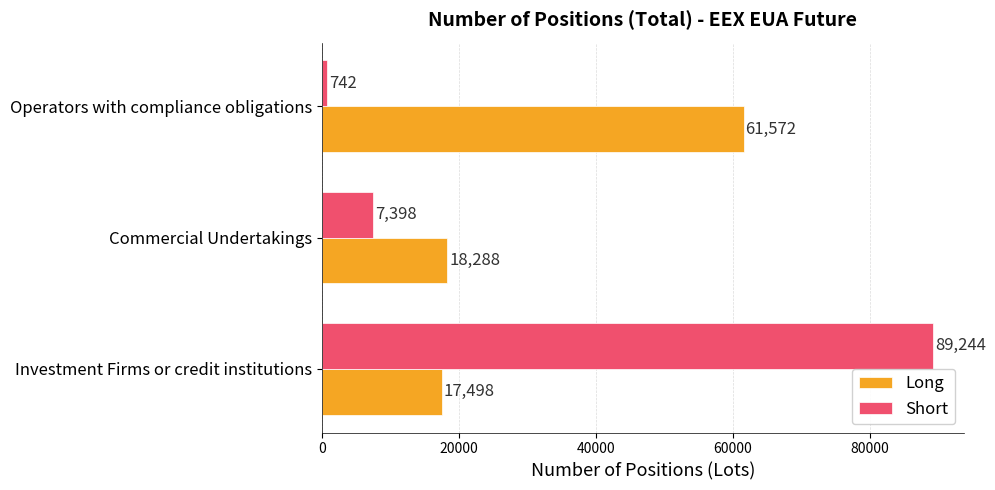

Which category has the highest value in the Long series?

Operators with compliance obligations